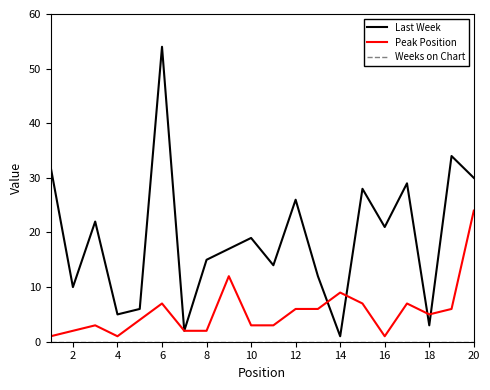

At how many categories does at least one series exceed 44?

1